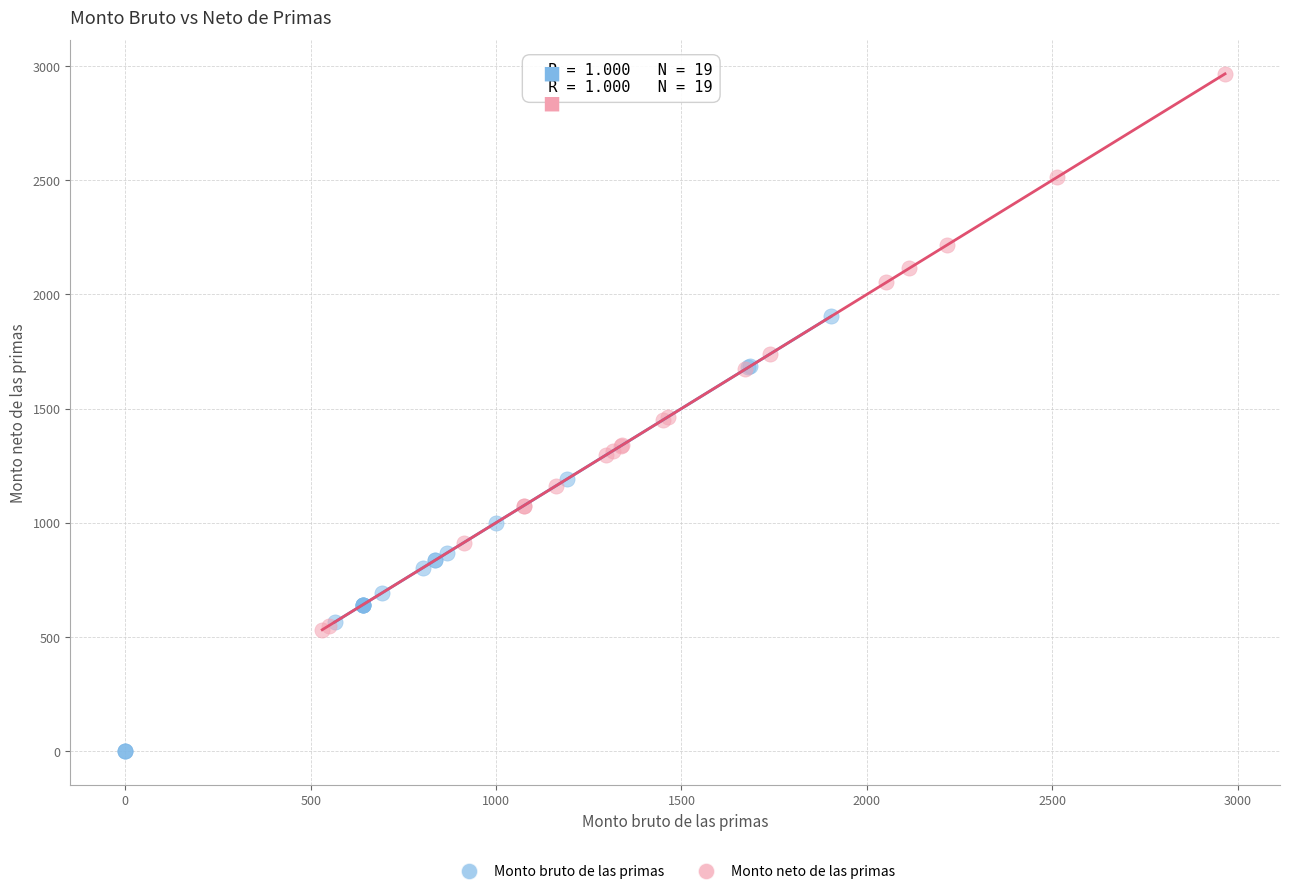

Which series contains the lowest Y value?

Monto bruto de las primas